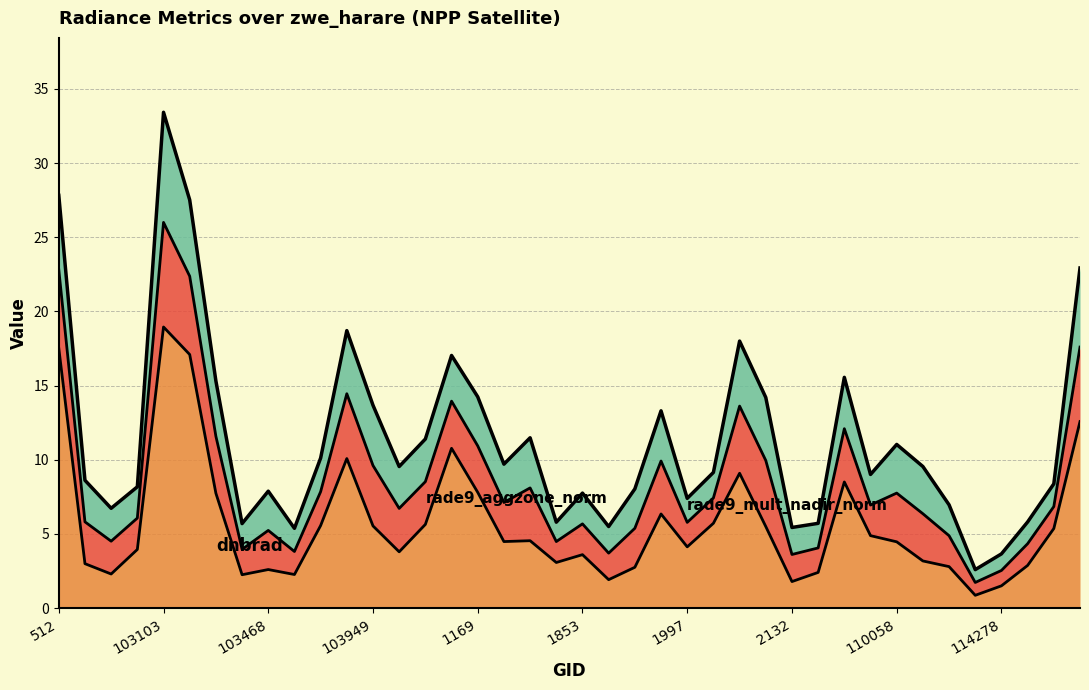

At 109883, list the series in order from largest to smallest.

dnbrad, rade9_aggzone_norm, rade9_mult_nadir_norm